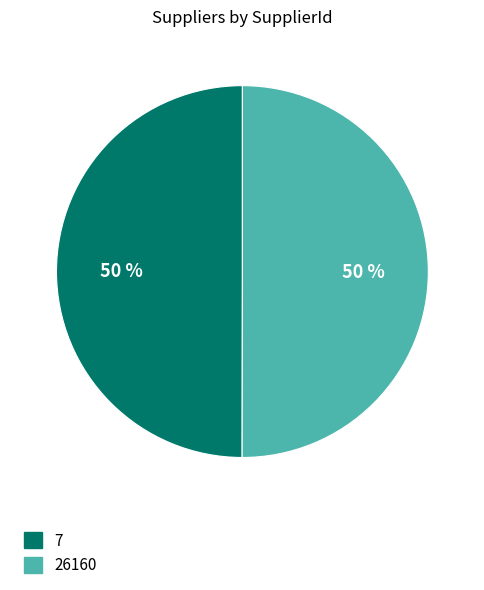

Approximately how many times larger is the value at 26160 compared to 7?

1.0